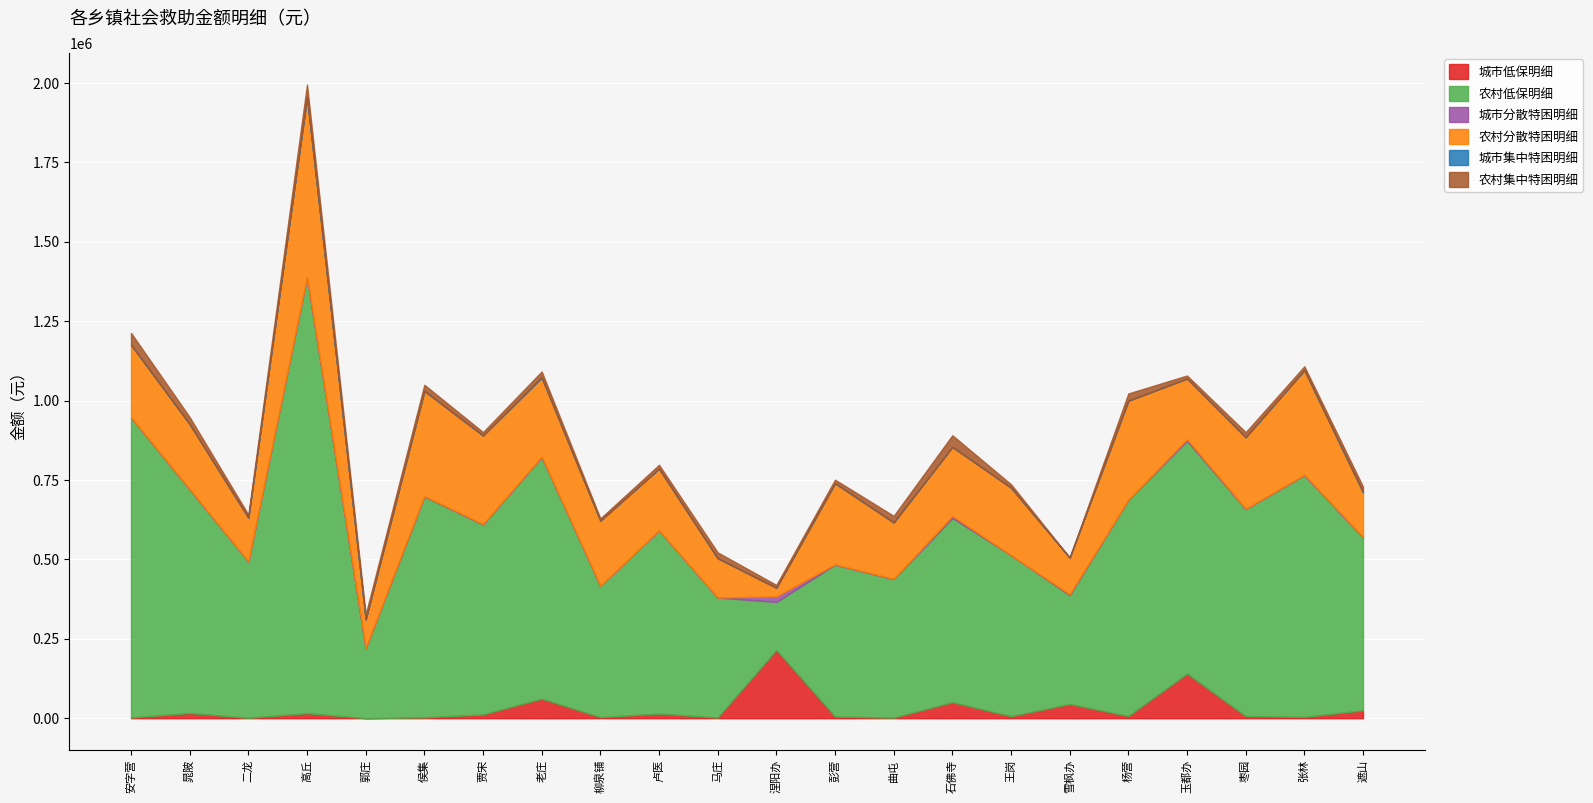

The 农村低保明细 series shows 831533.2 at 石佛寺. True or false?

False